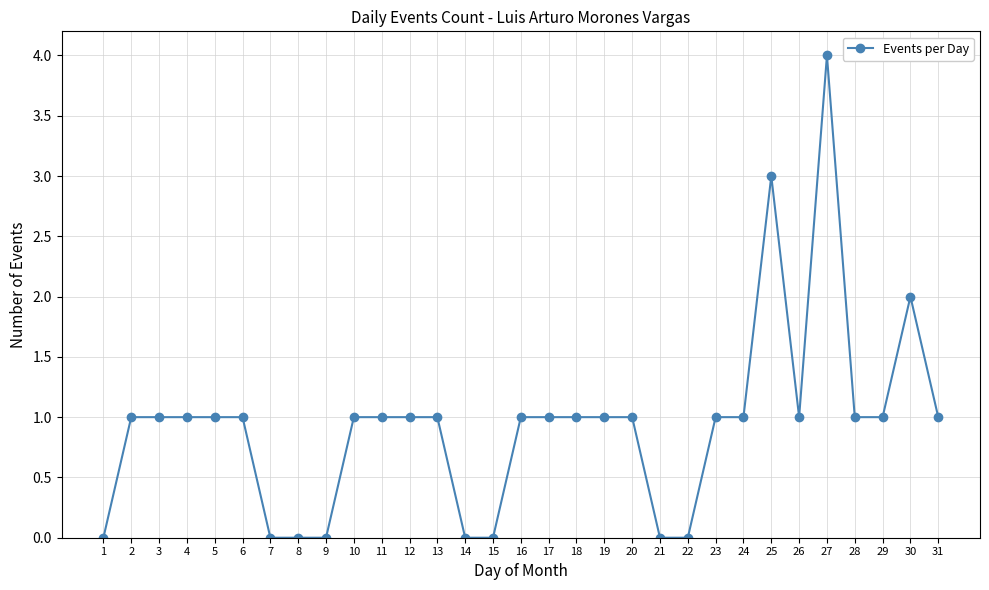

True or false: the data has more than 0 interior local peaks.

True